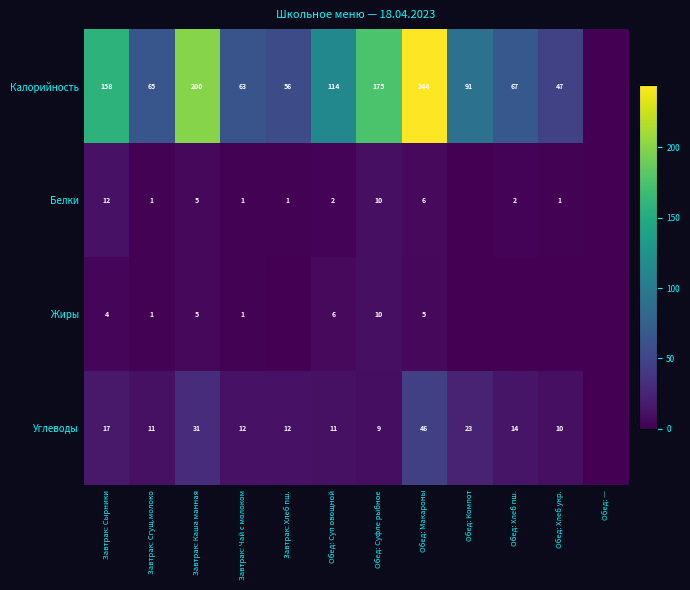

The value of Углеводы at Завтрак: Хлеб пш. is 12. True or false?

True